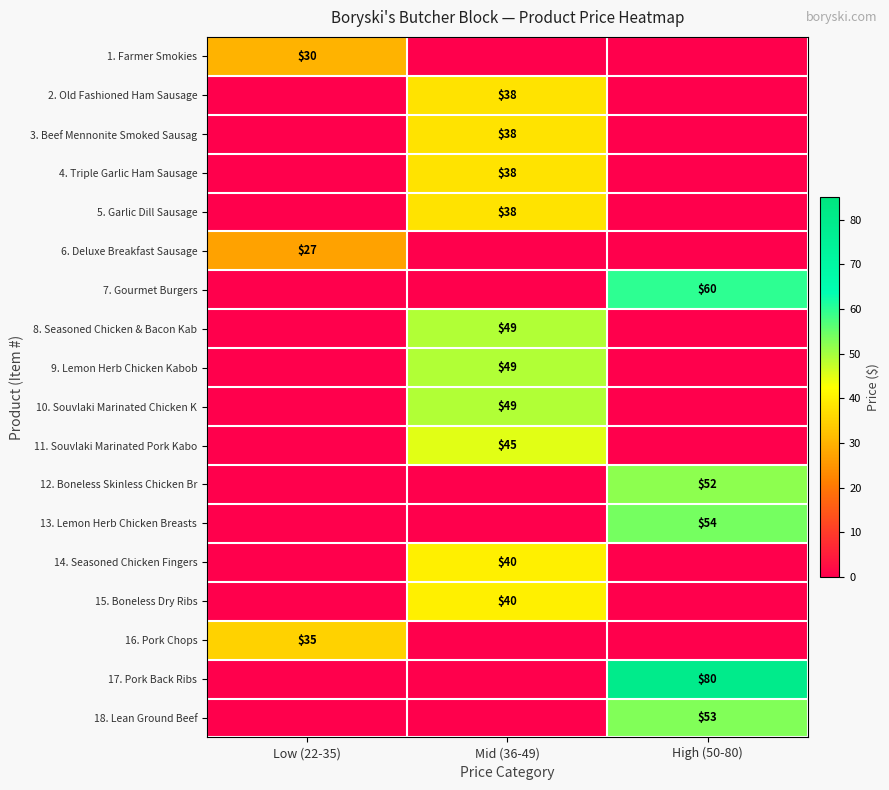

Is it true that 10. Souvlaki Marinated Chicken K equals 49 at Mid (36-49)?

True